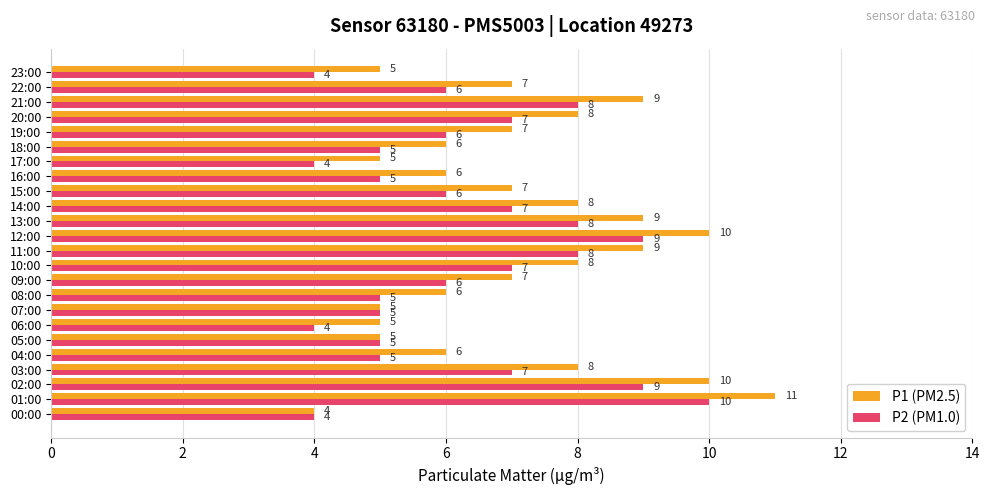

How many P2 (PM1.0) values are between 5 and 8?

17